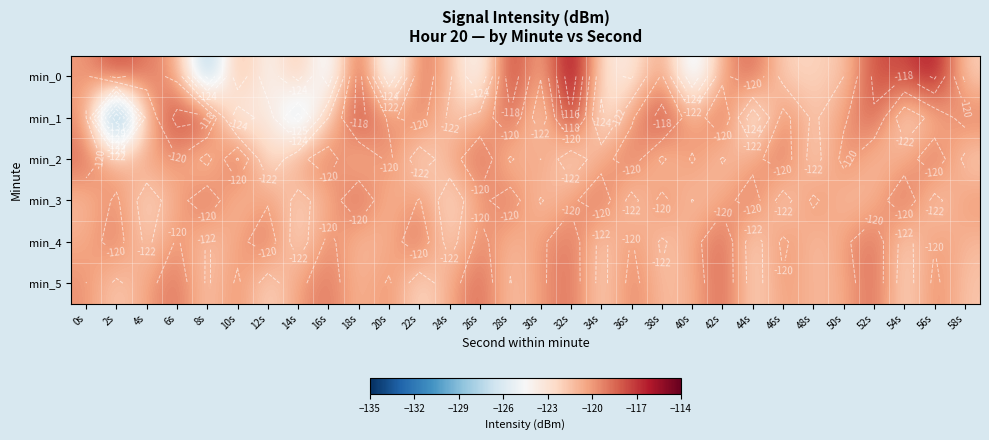

At which category is the sum across all series the highest?

32s